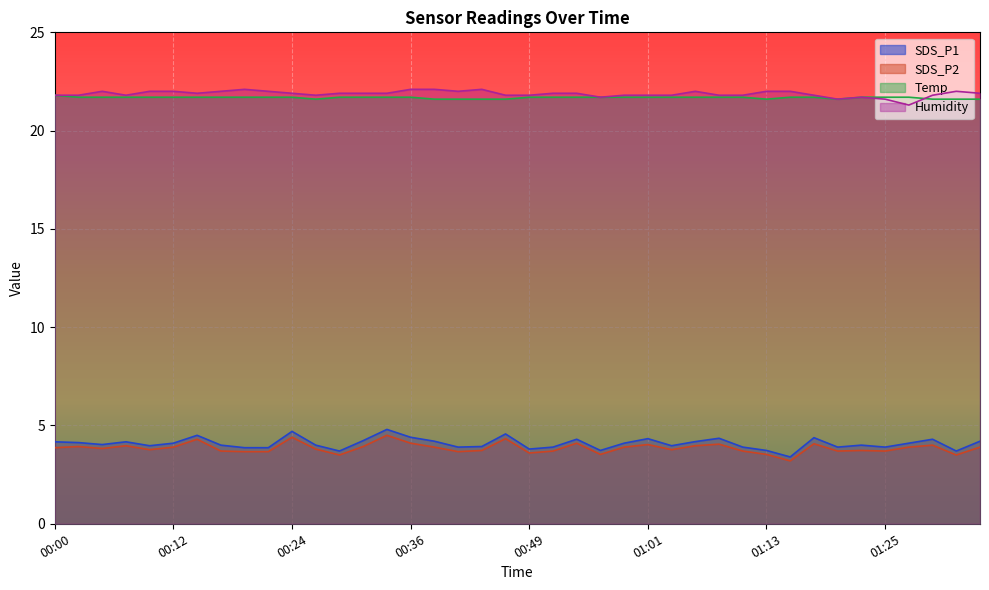

How many data points does each series have?

40